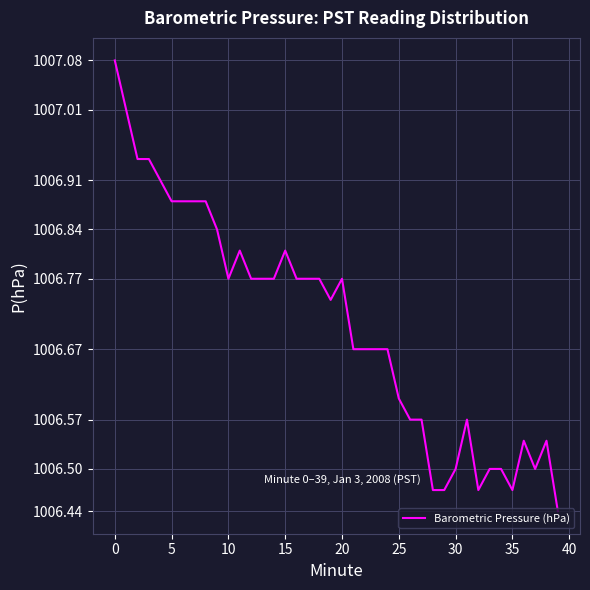

What is the difference between the maximum and second lowest values?

0.6